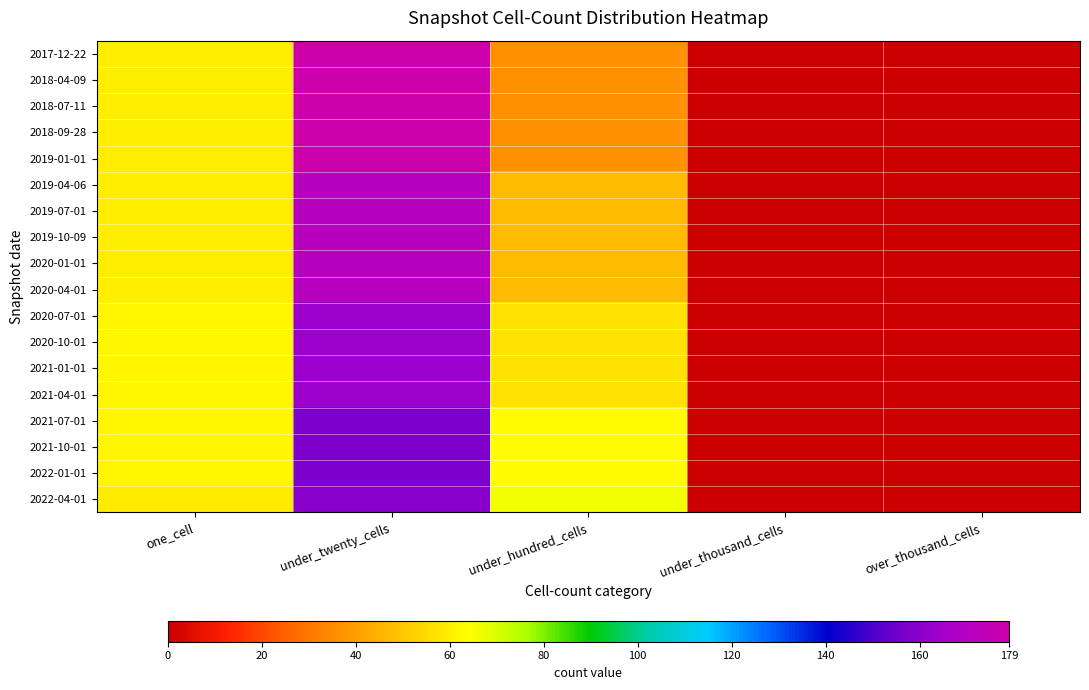

Which series has the largest range (max minus min)?

2017-12-22